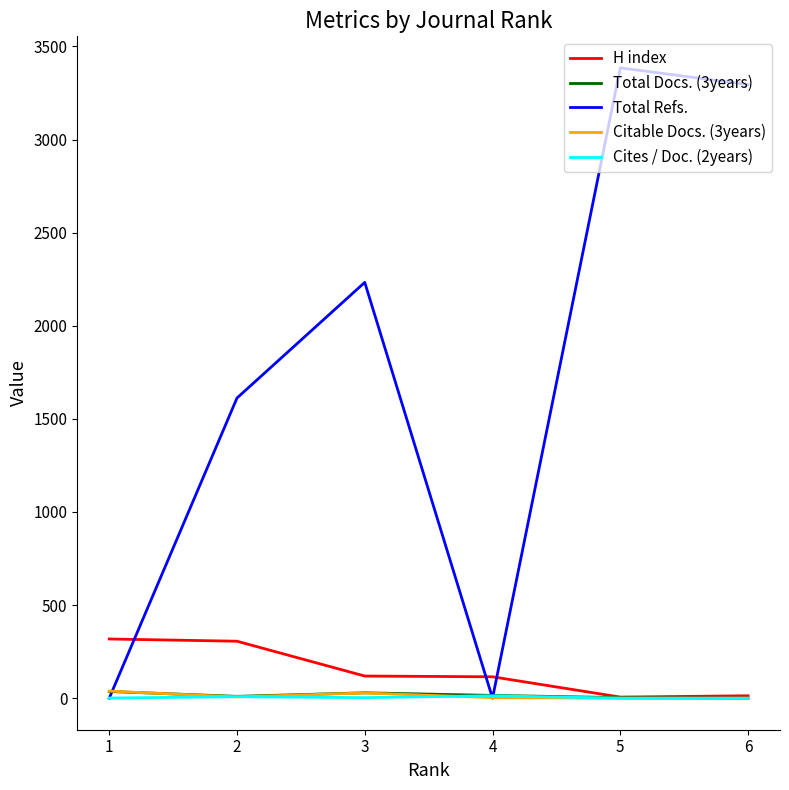

The value of Cites / Doc. (2years) at 6 is 0. True or false?

True